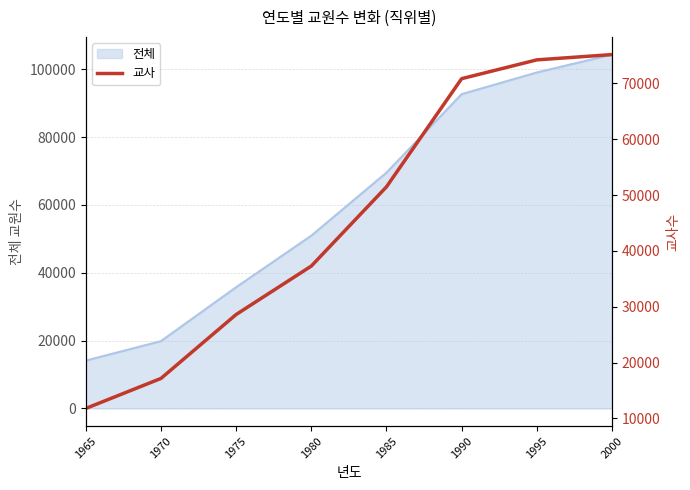

The value of 전체 at 1990 is 92683. True or false?

True